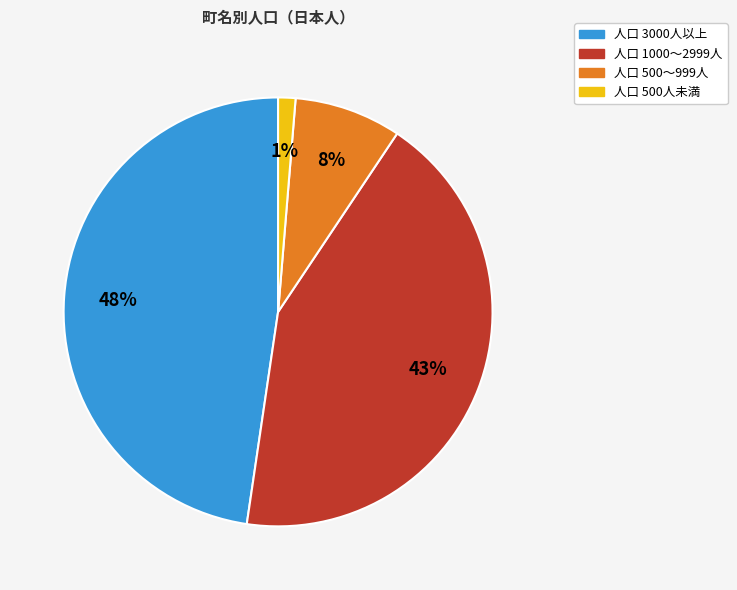

To the nearest percent, what is the average slice percentage?

25%